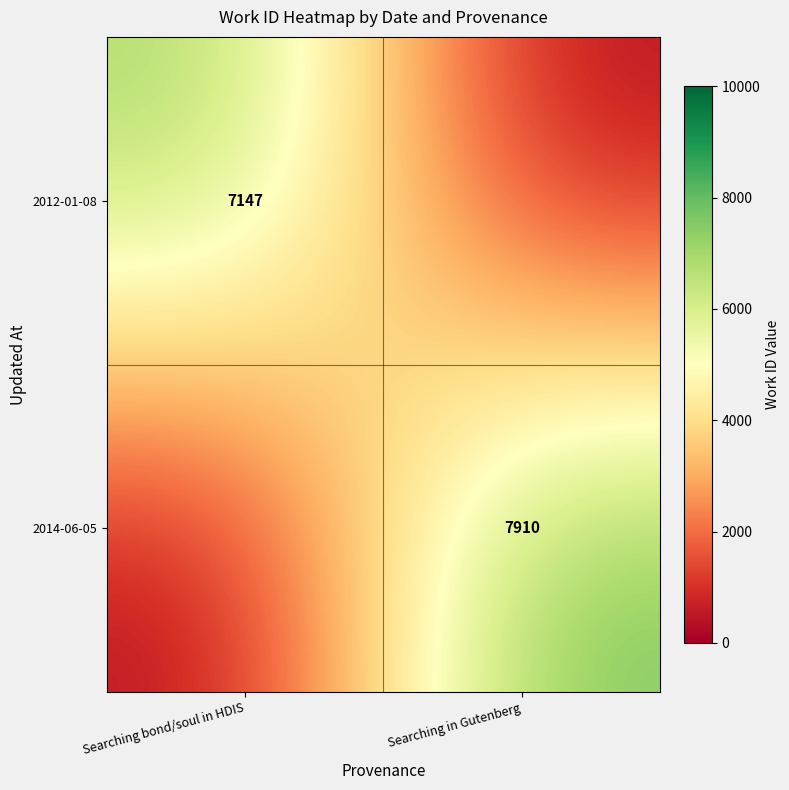

True or false: 2012-01-08 has a value of 7147 at Searching bond/soul in HDIS.

True